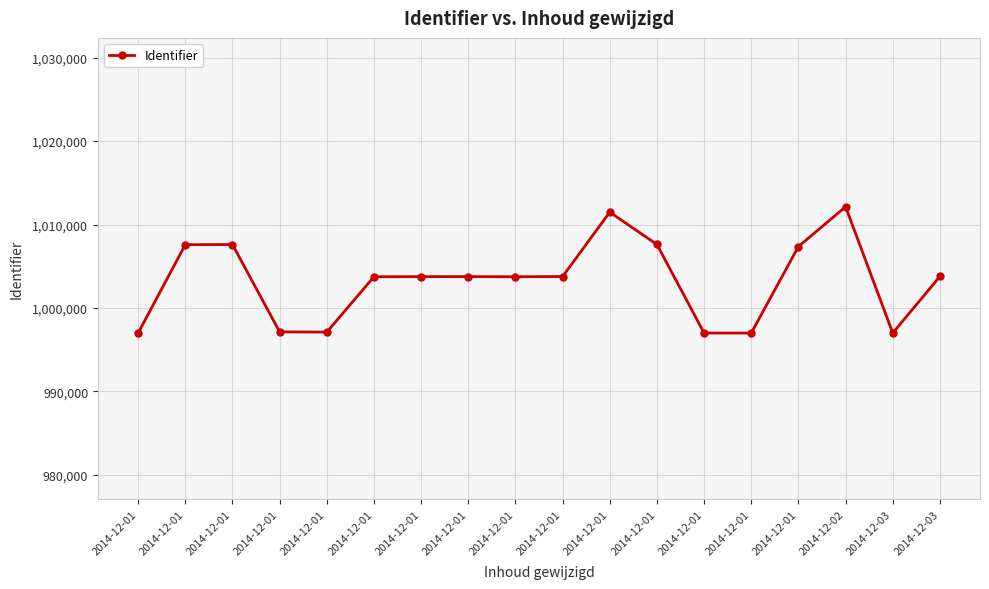

What is the difference between the values at 2014-12-01 and 2014-12-01?

226